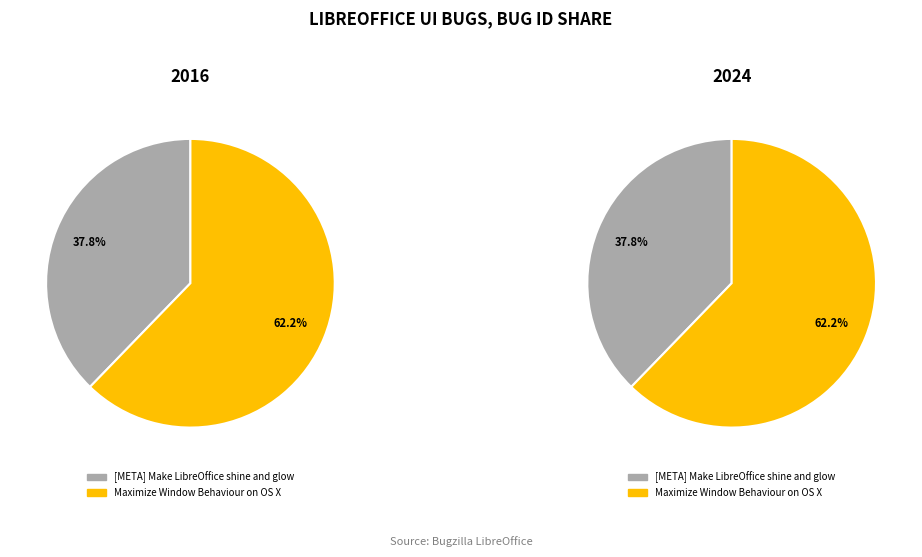

Which category has the biggest portion of the pie?

Maximize Window Behaviour on OS X